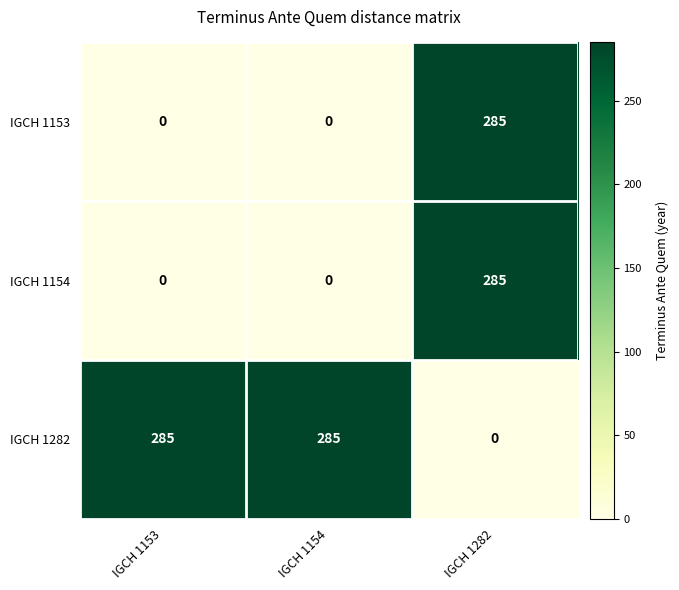

Which series has the largest total across all categories?

IGCH 1282